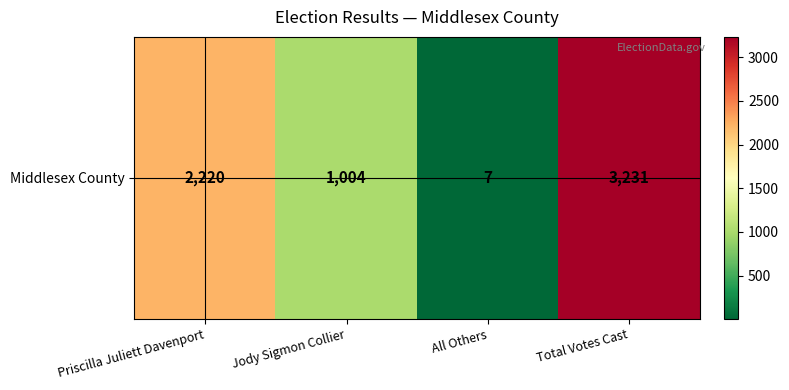

Reading left to right, what are all the values shown in this chart?

Priscilla Juliett Davenport=2220	Jody Sigmon Collier=1004	All Others=7	Total Votes Cast=3231